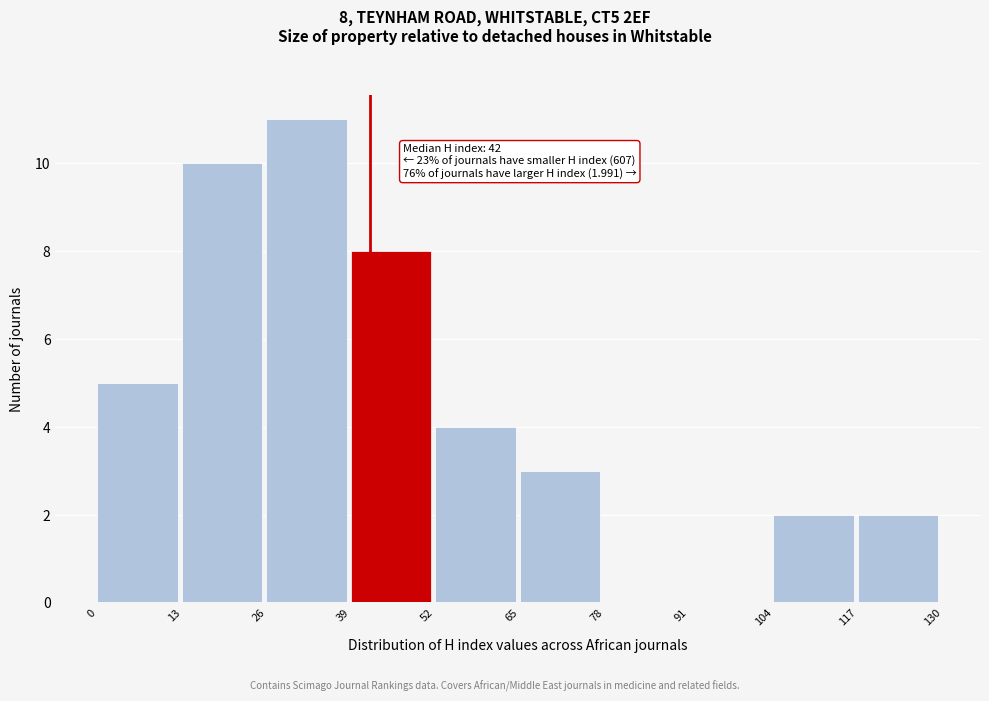

Over which range of the x-axis is the bar tallest?

26 to 39